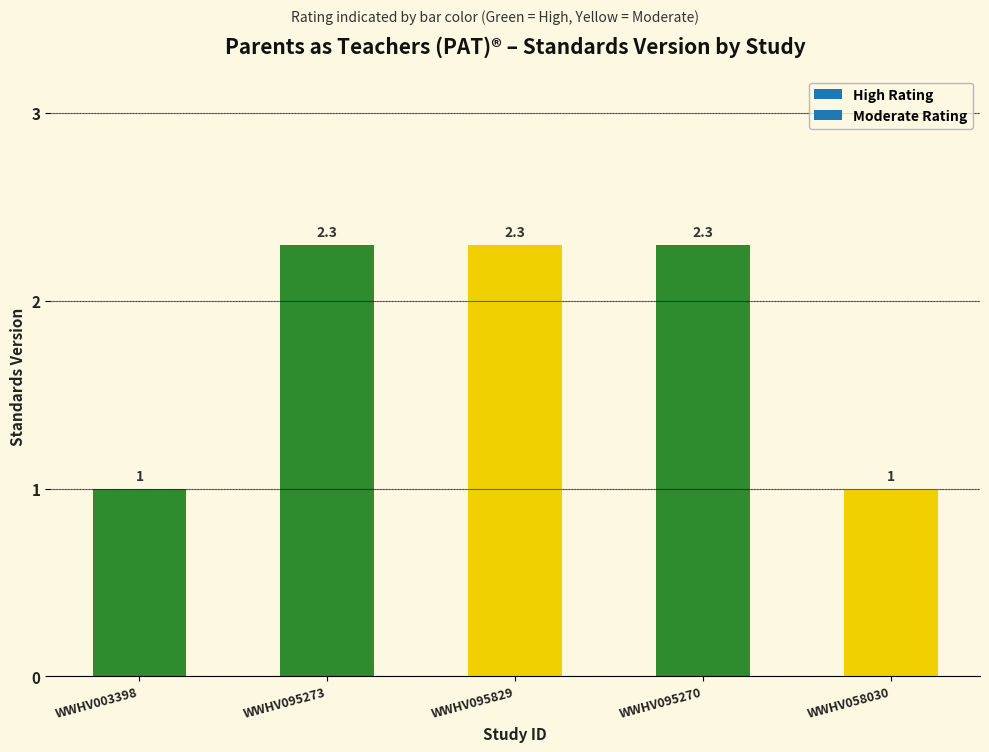

Reading left to right, transcribe all the data shown in this chart.

1.0	2.3	2.3	2.3	1.0